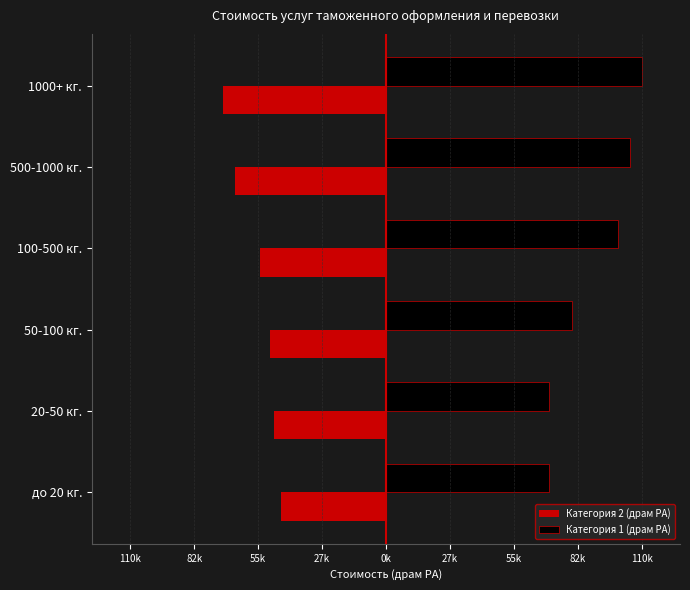

What are all the series names shown in the legend?

Категория 2 (драм РА), Категория 1 (драм РА)